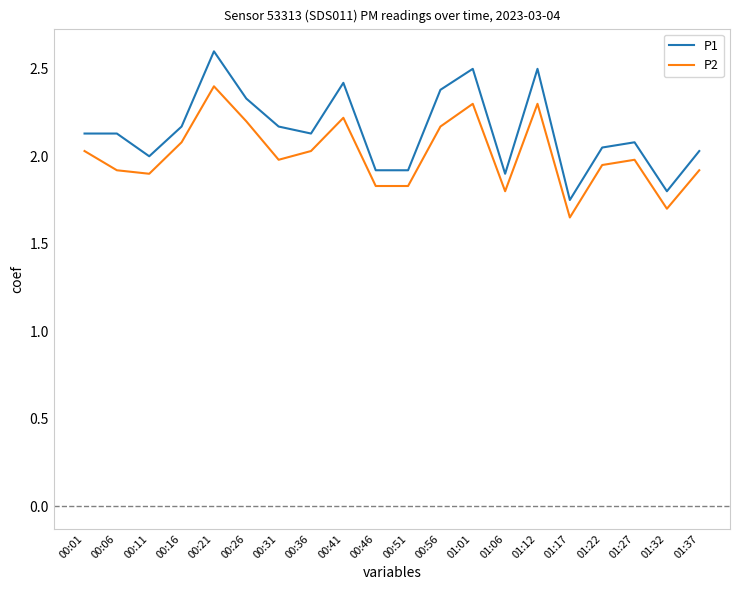

At which label is P1 closest to 2?

00:11